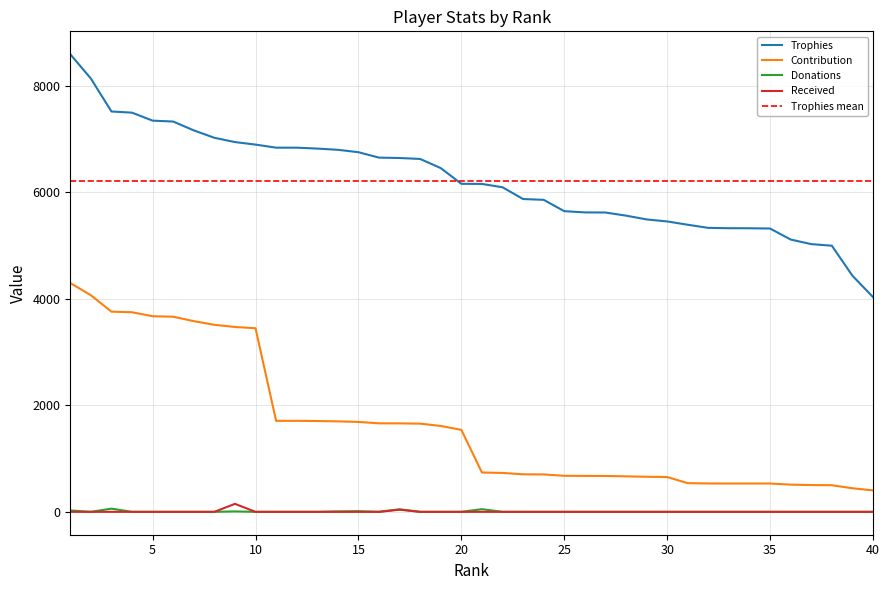

Where is Received nearest to the value 75?

17